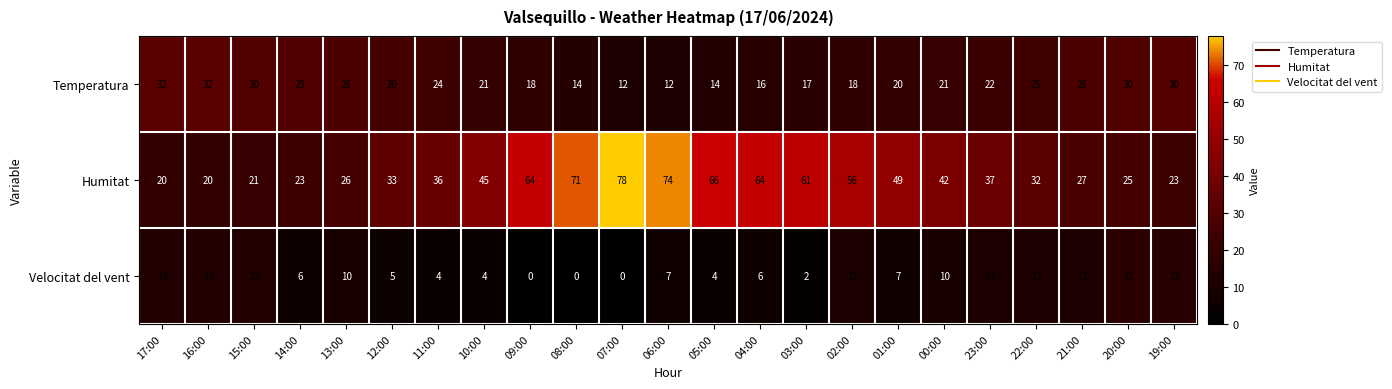

The value of Temperatura at 03:00 is 17. True or false?

True